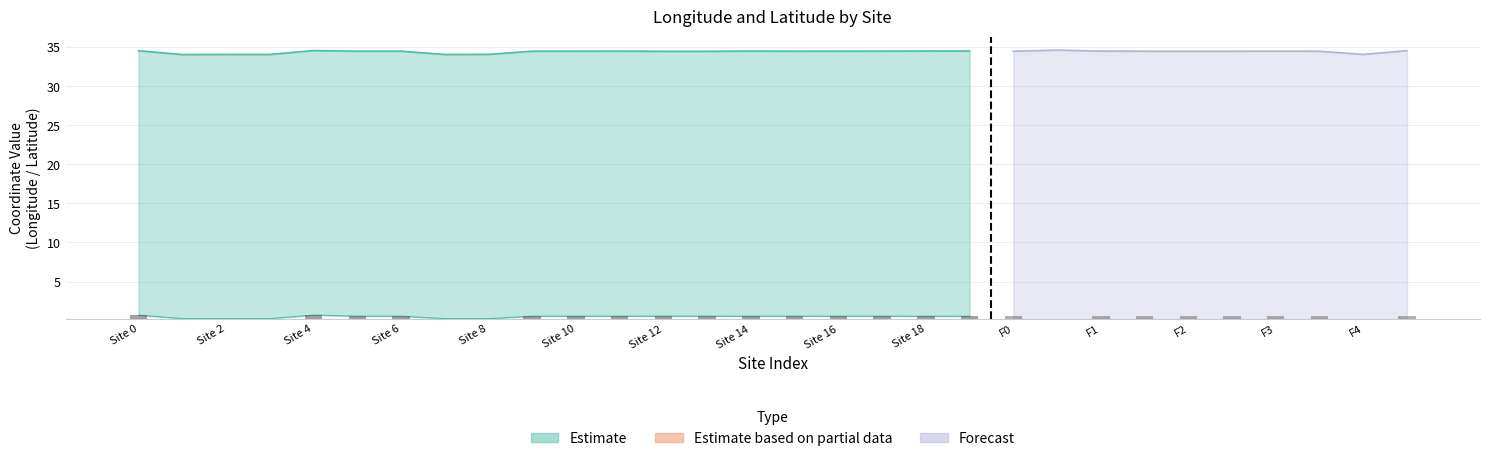

Between F1 and F0, which is larger?

F0